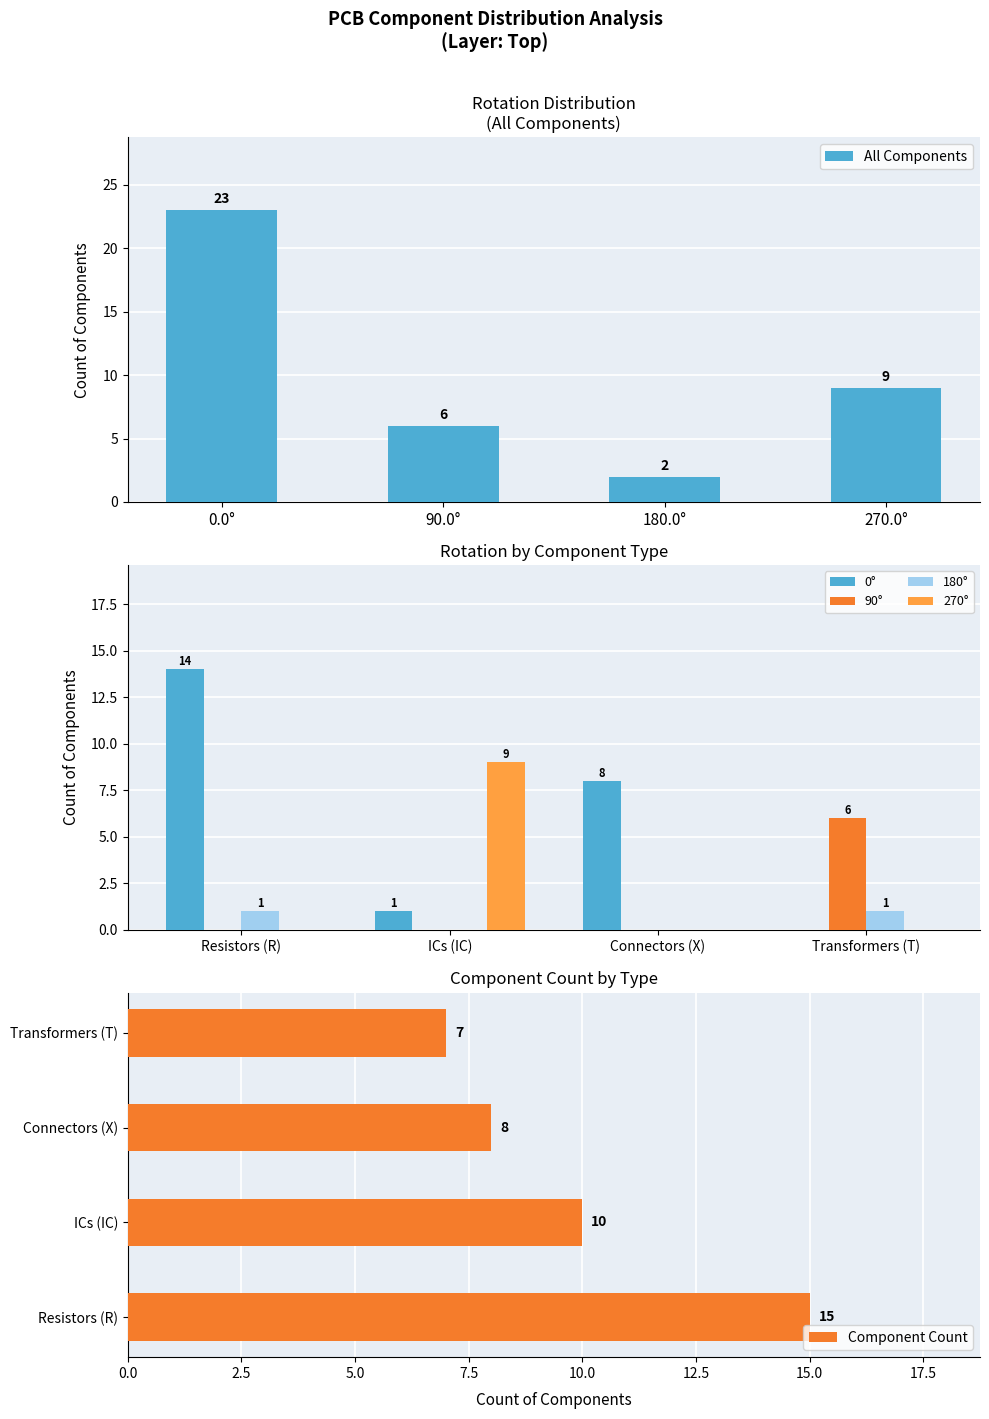

How many groups of bars are there?

4